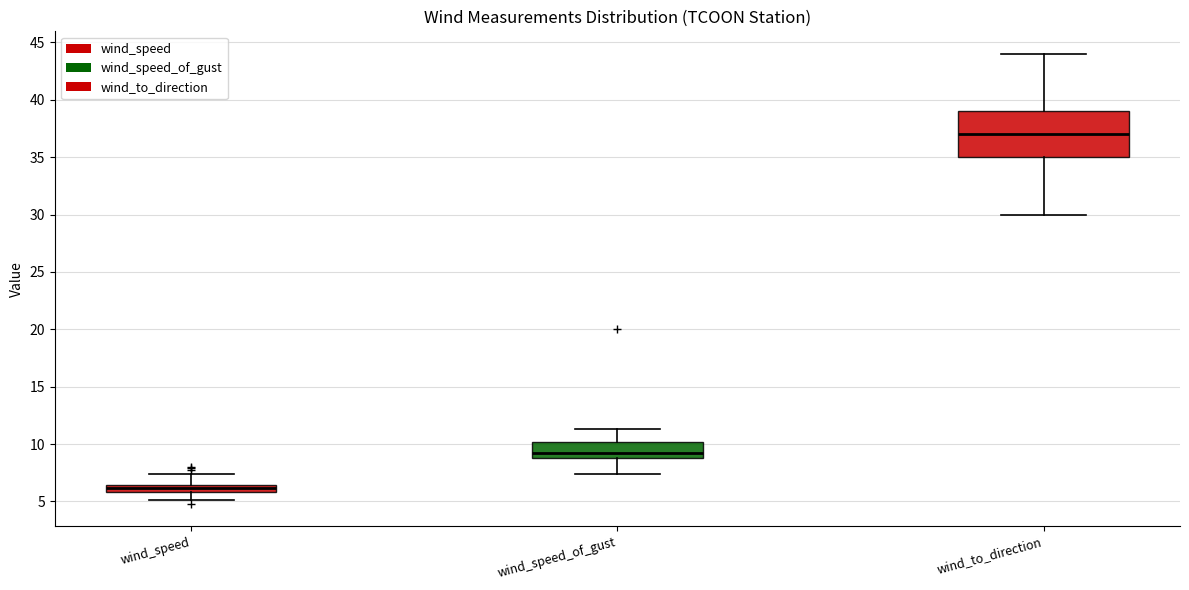

Where does the upper whisker of the box for wind_speed_of_gust end on the y-axis? The values are not printed on the chart, so give them approximately, as read against the axis.

11.5